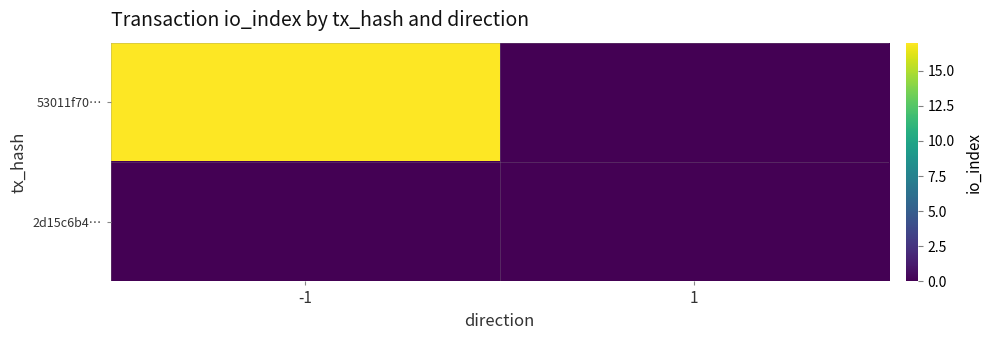

Which series has the largest total across all categories?

53011f70…